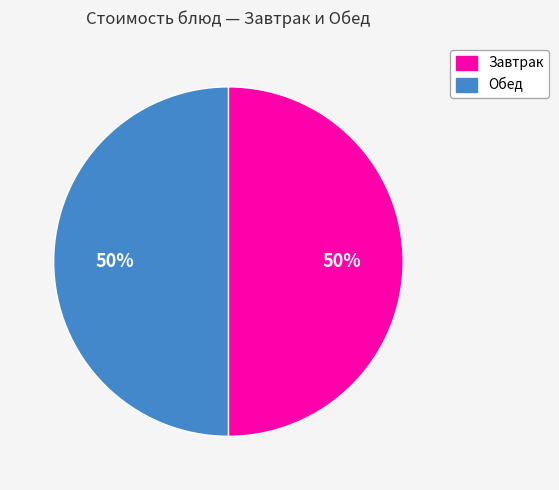

Is the sum of Обед and Завтрак greater than half?

Yes